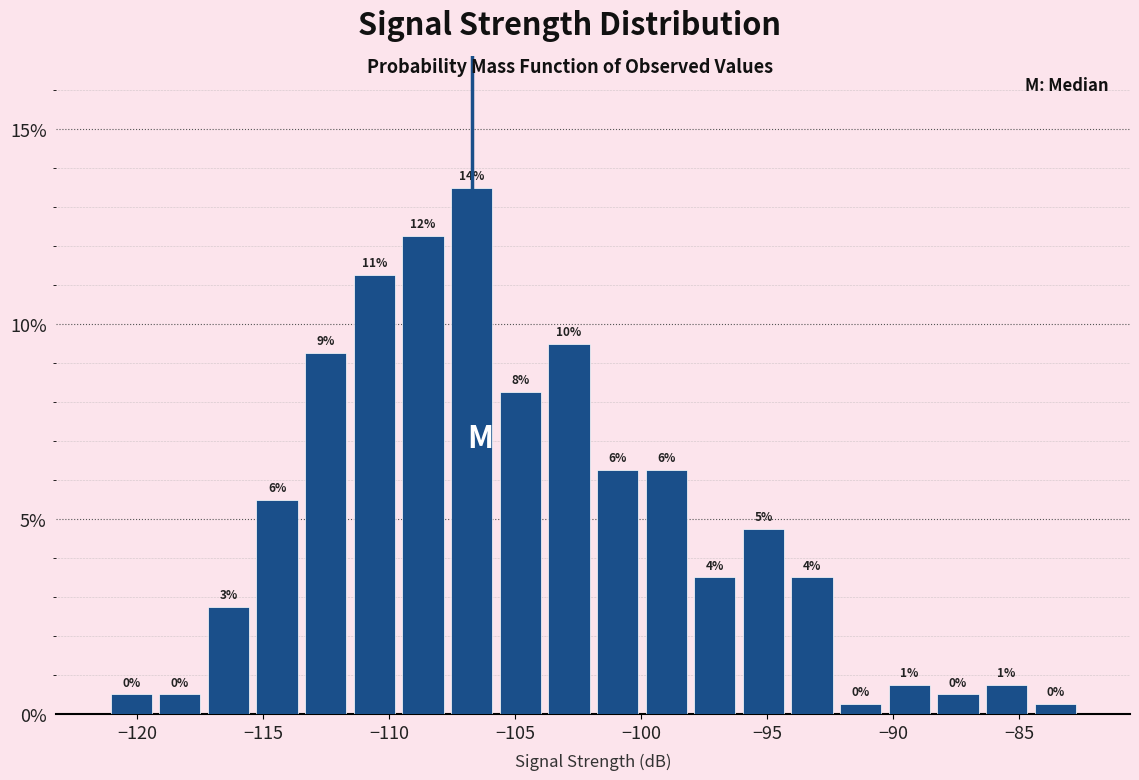

Read against the x-axis, roughly where is the centre of the tallest bar?

-106.5